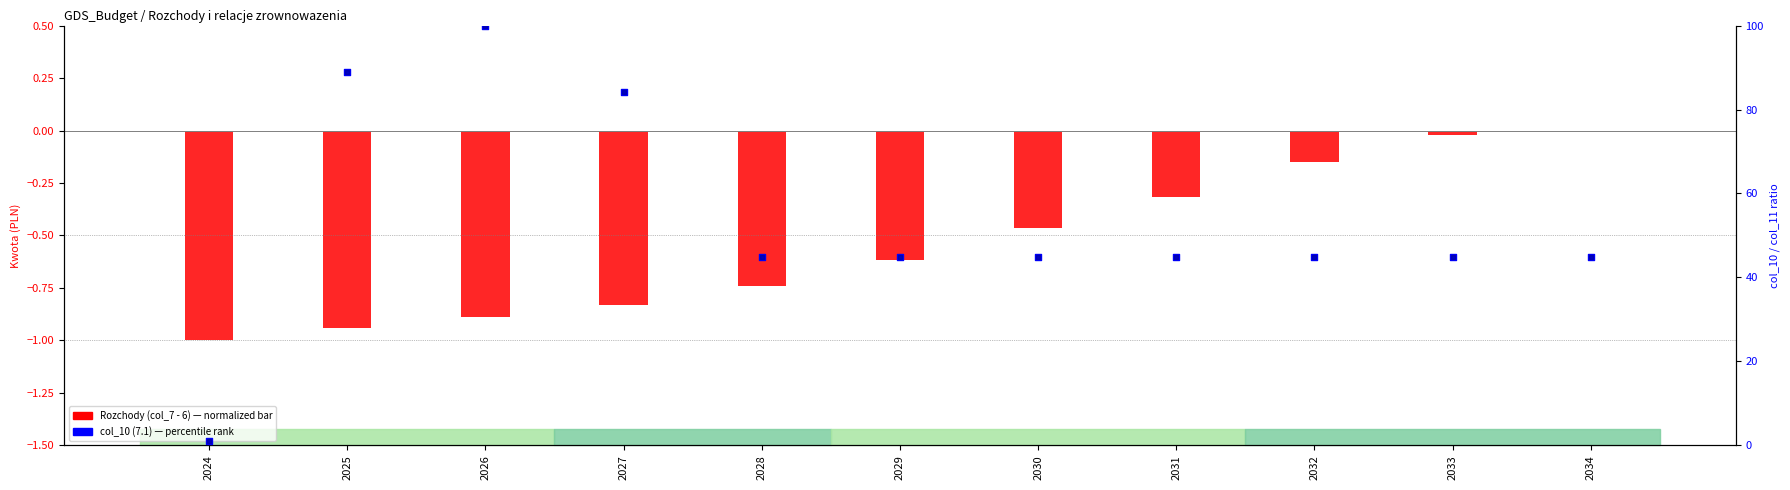

What is the total value across all series at 2032?

89.6